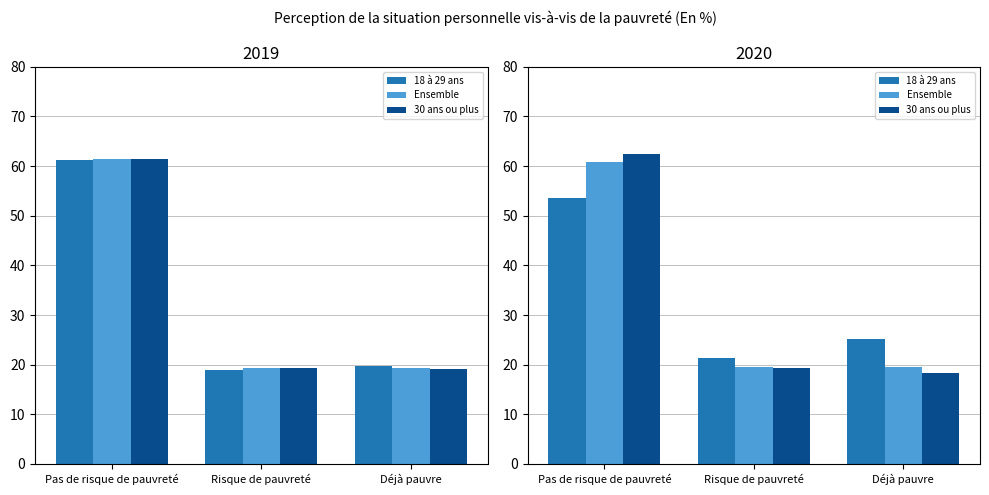

At which category is the sum across all series the highest?

Pas de risque de pauvreté